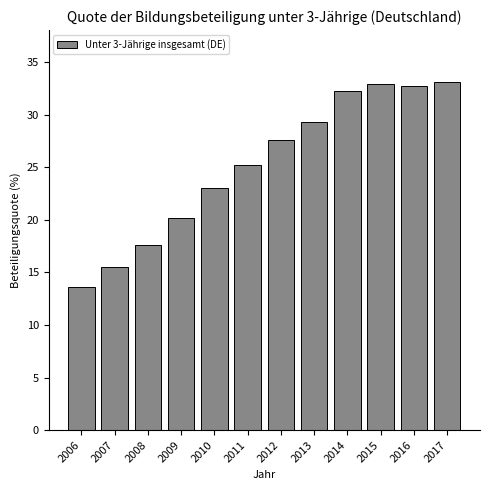

Reading left to right, transcribe all the data shown in this chart.

2006=13.6	2007=15.5	2008=17.6	2009=20.2	2010=23.0	2011=25.2	2012=27.6	2013=29.3	2014=32.3	2015=32.9	2016=32.7	2017=33.1